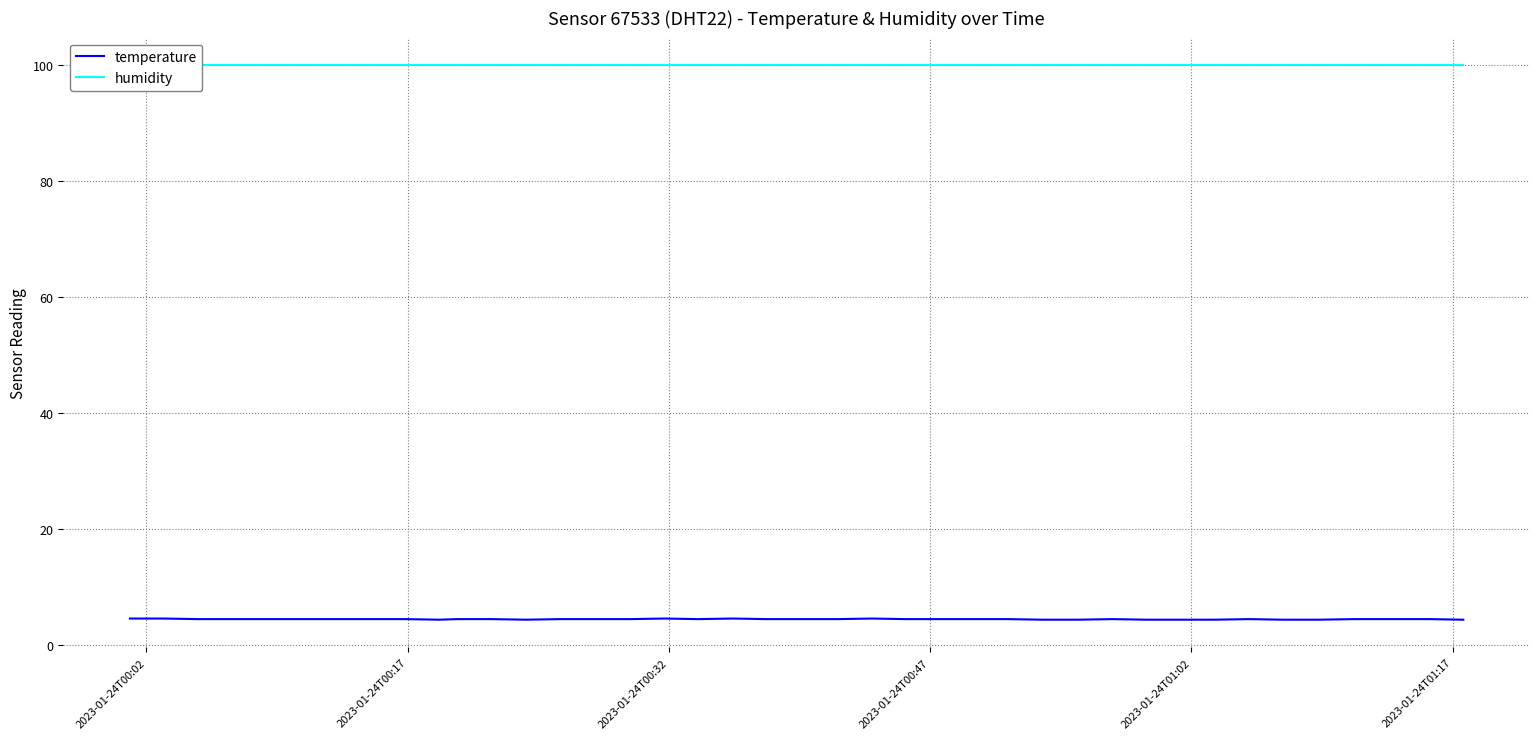

The humidity series shows 39.7 at 7. True or false?

False